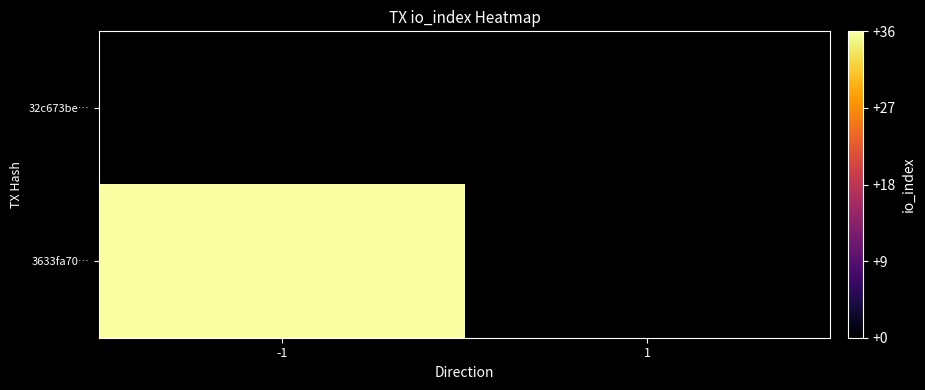

Is it true that 3633fa70… equals 36.0 at -1?

True